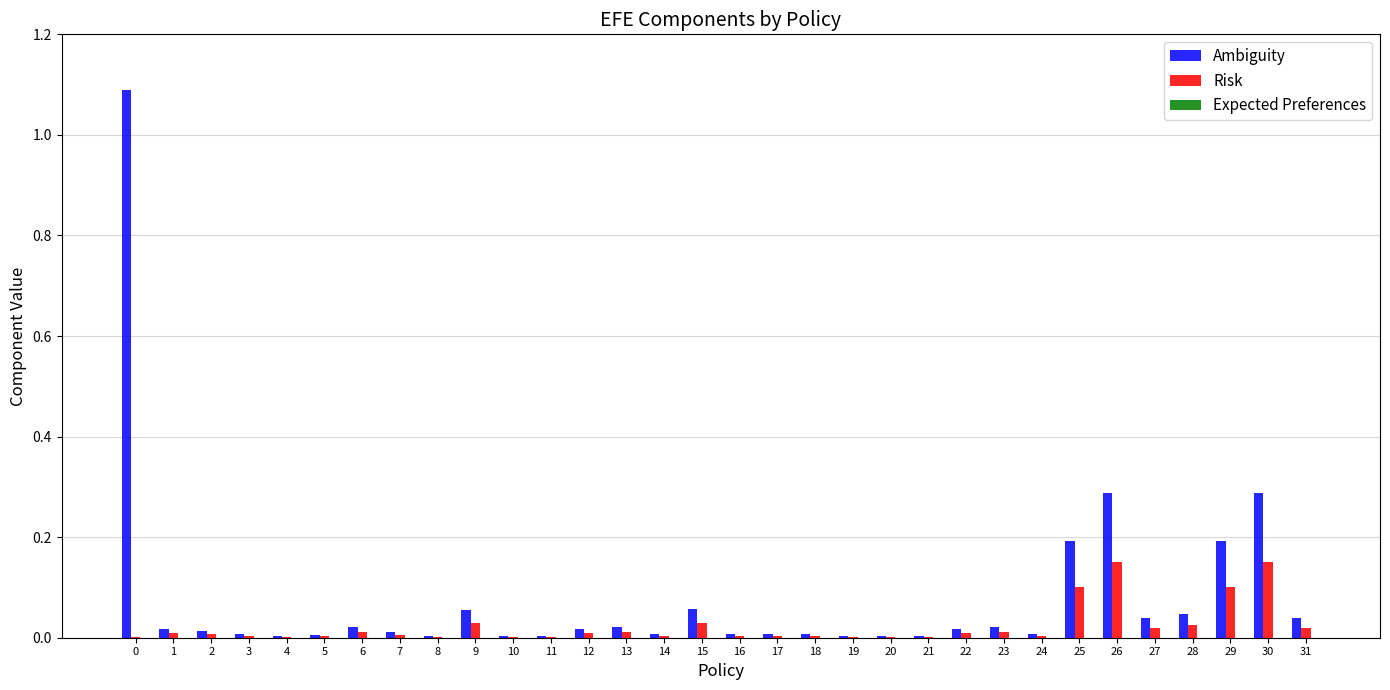

Which series has the largest total across all categories?

Ambiguity